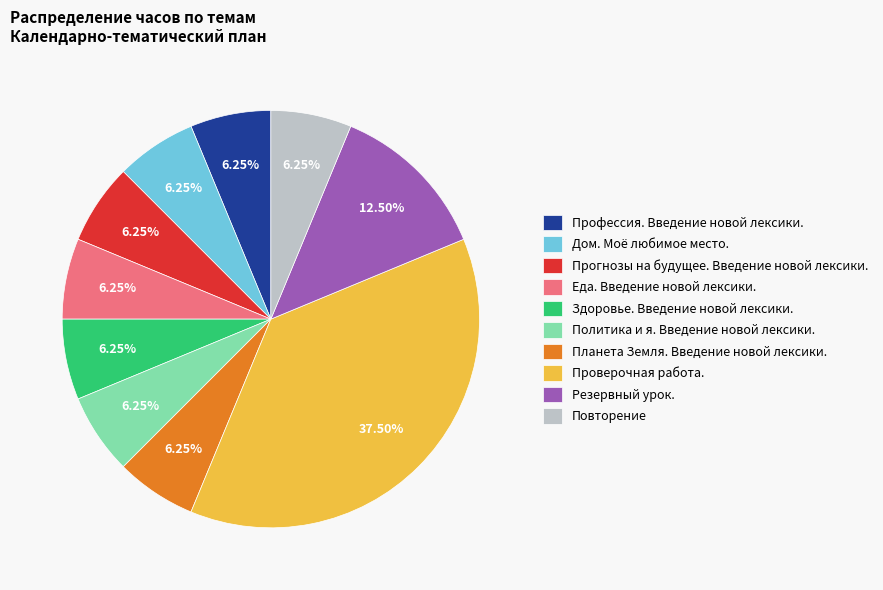

Which slice is the largest?

Проверочная работа.